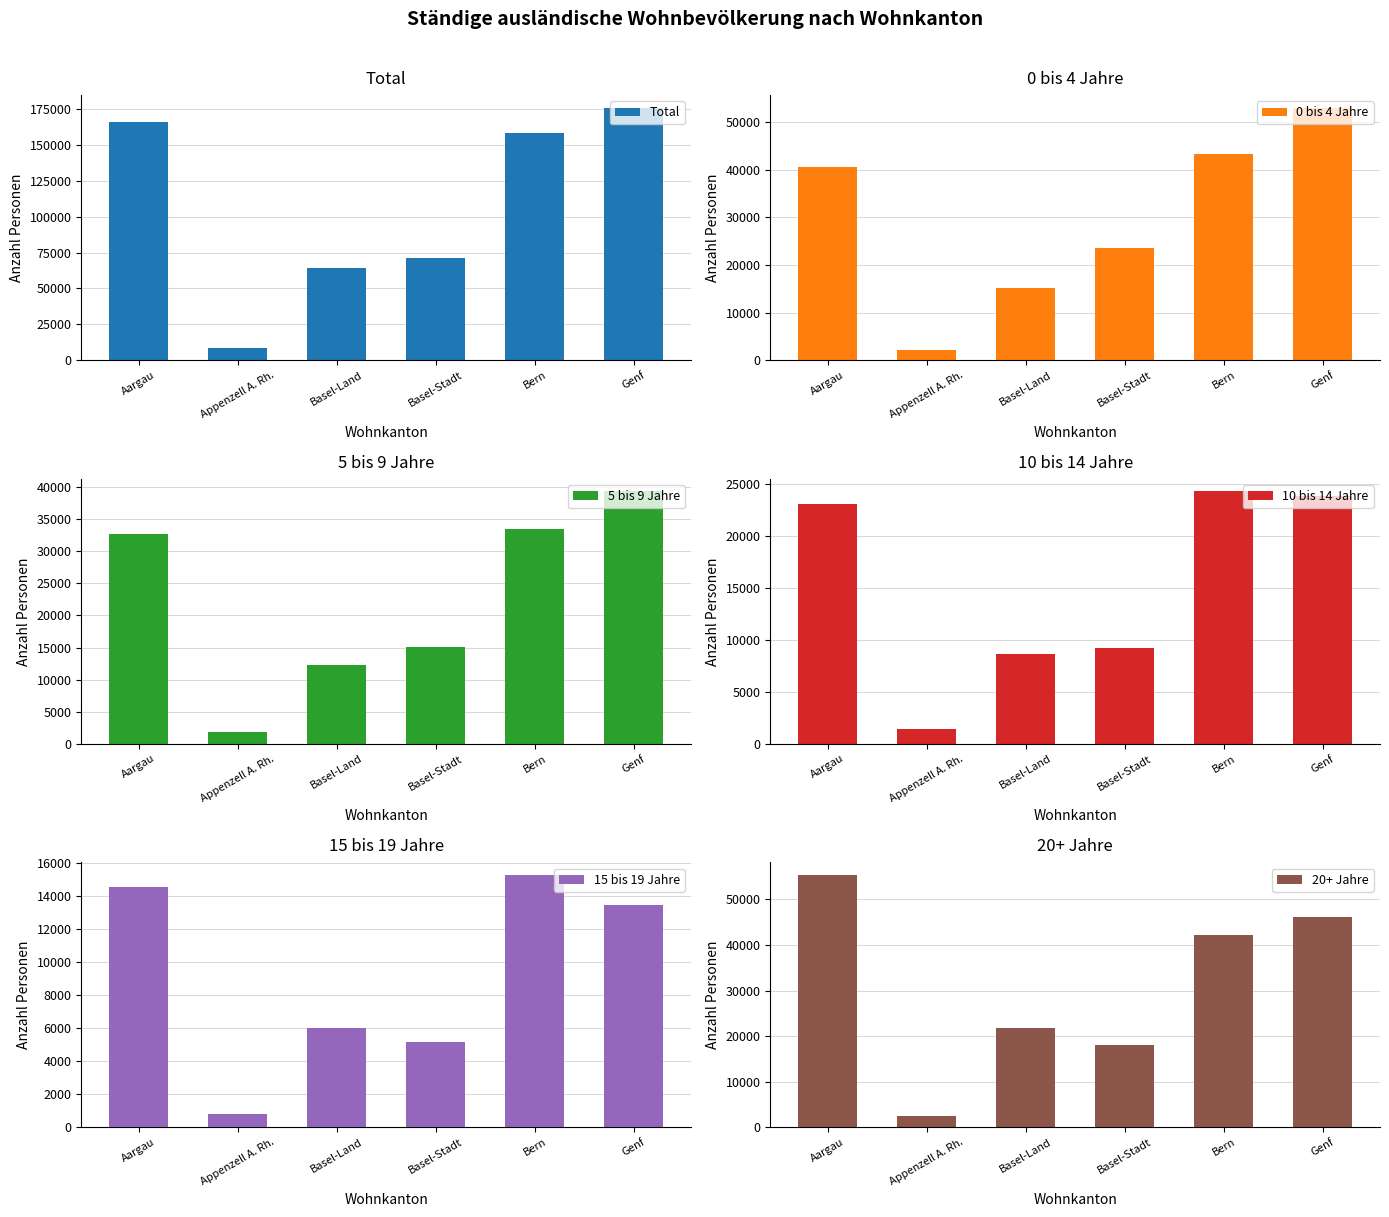

Count the number of data series in this chart.

6